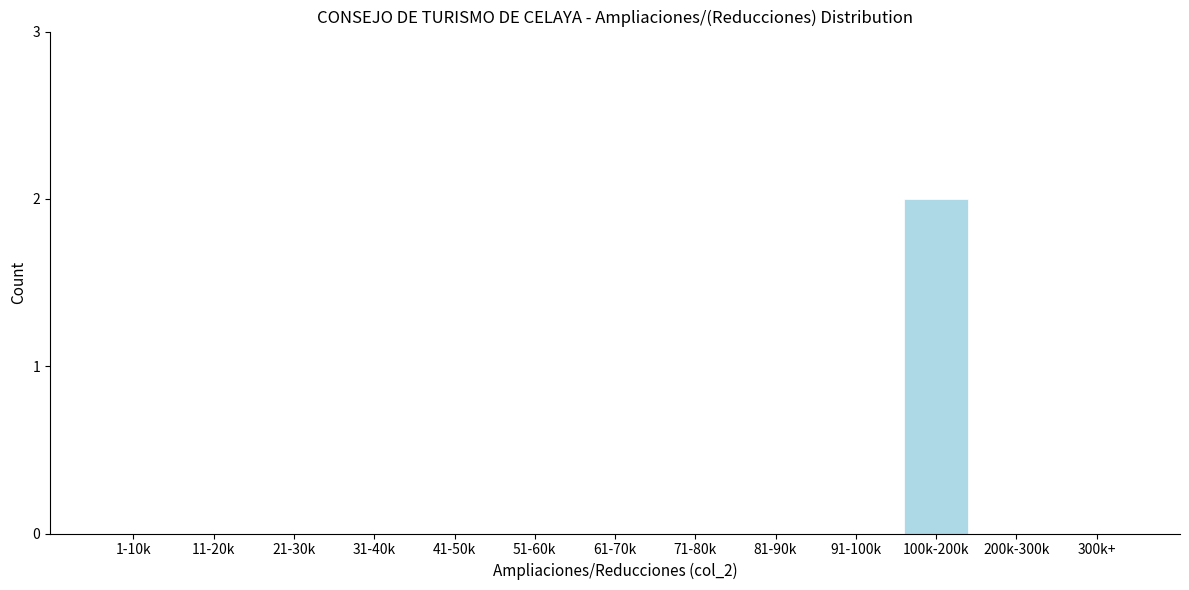

Reading left to right, extract all data points from this chart.

1-10k=0	11-20k=0	21-30k=0	31-40k=0	41-50k=0	51-60k=0	61-70k=0	71-80k=0	81-90k=0	91-100k=0	100k-200k=2	200k-300k=0	300k+=0